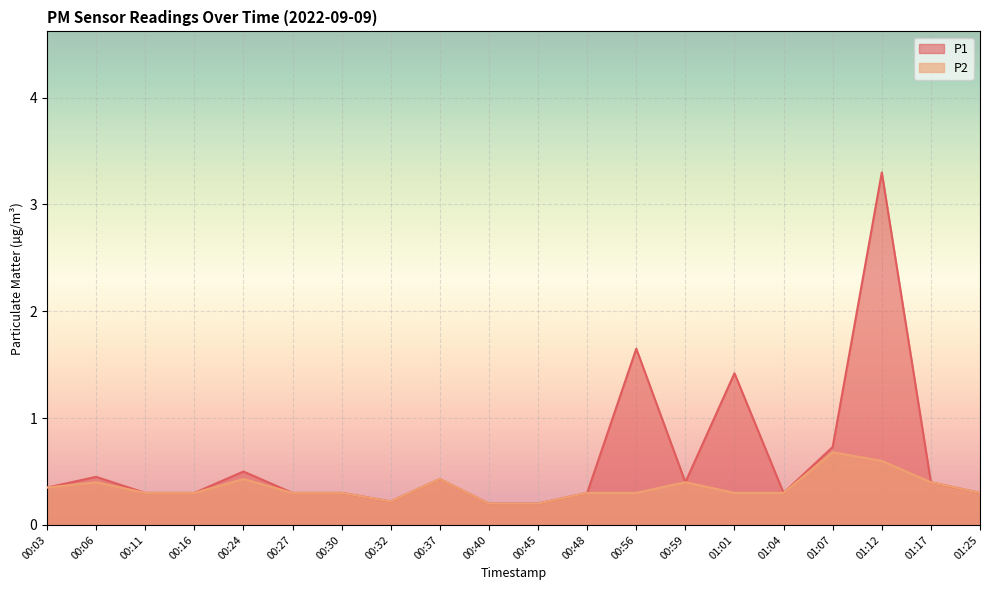

How many lines are shown in the chart?

2